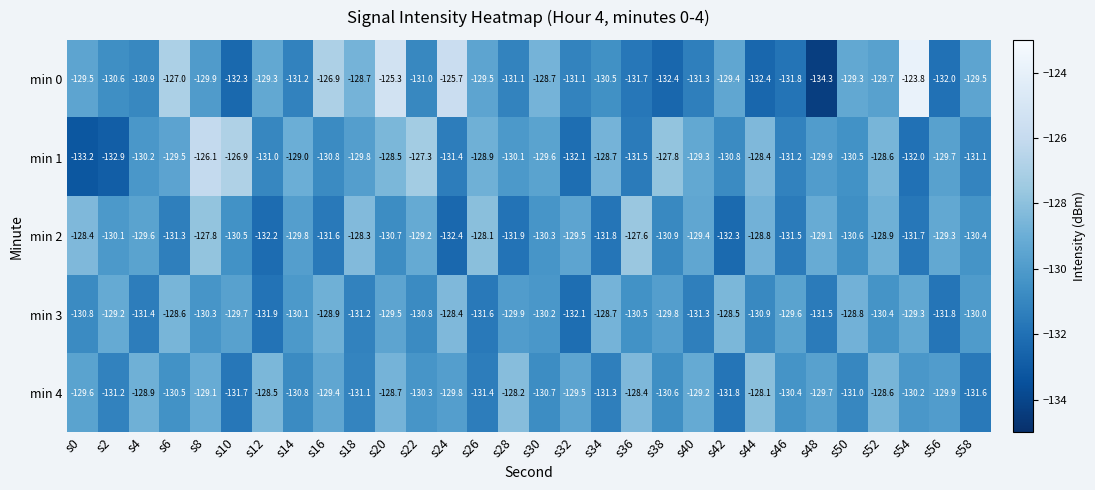

Rank the series by their maximum value, from highest to lowest.

min 0, min 1, min 2, min 4, min 3